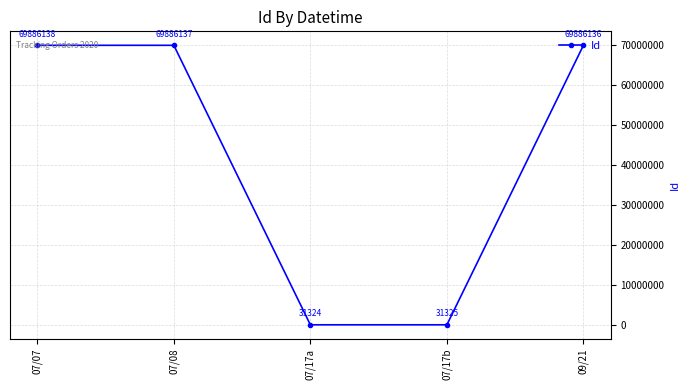

What is the difference between the maximum and minimum values?

69854814